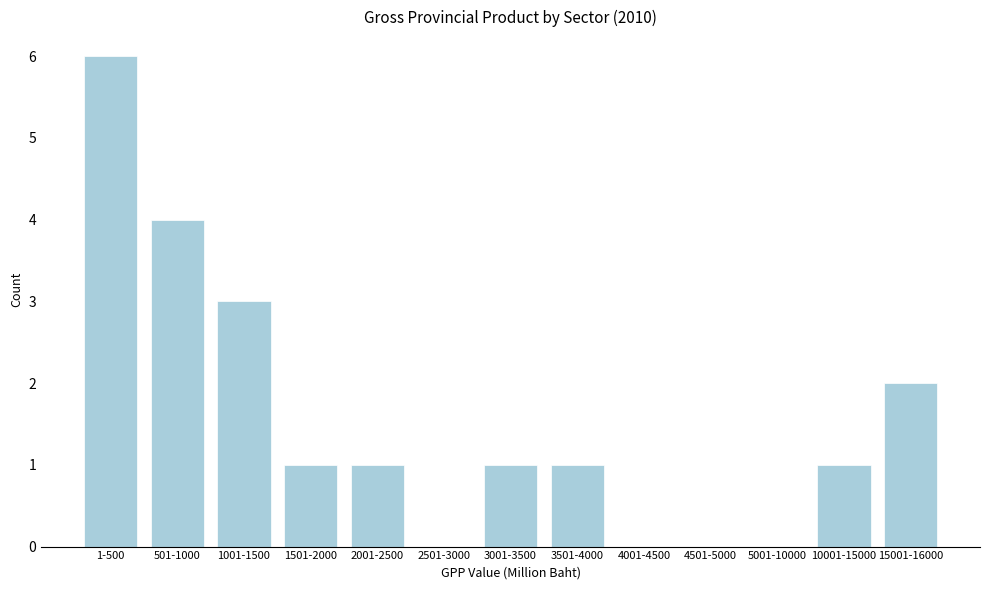

Reading left to right, what are all the values shown in this chart?

1-500=6	501-1000=4	1001-1500=3	1501-2000=1	2001-2500=1	2501-3000=0	3001-3500=1	3501-4000=1	4001-4500=0	4501-5000=0	5001-10000=0	10001-15000=1	15001-16000=2